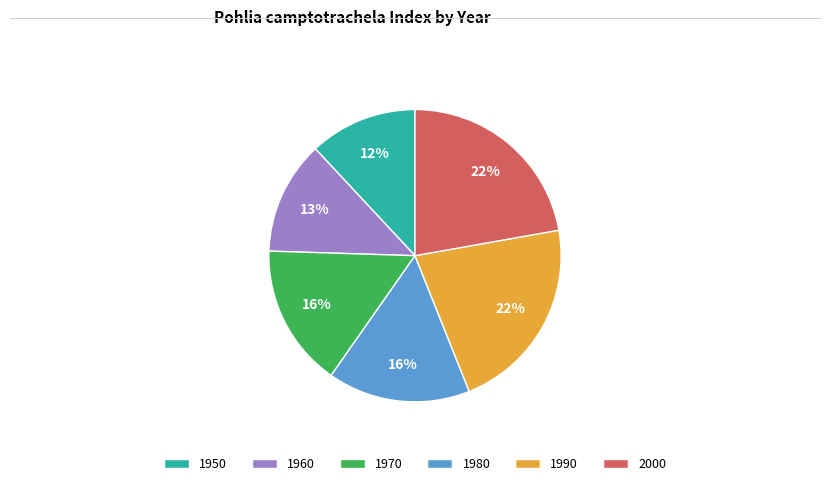

Is there any slice that represents more than half of the pie?

No